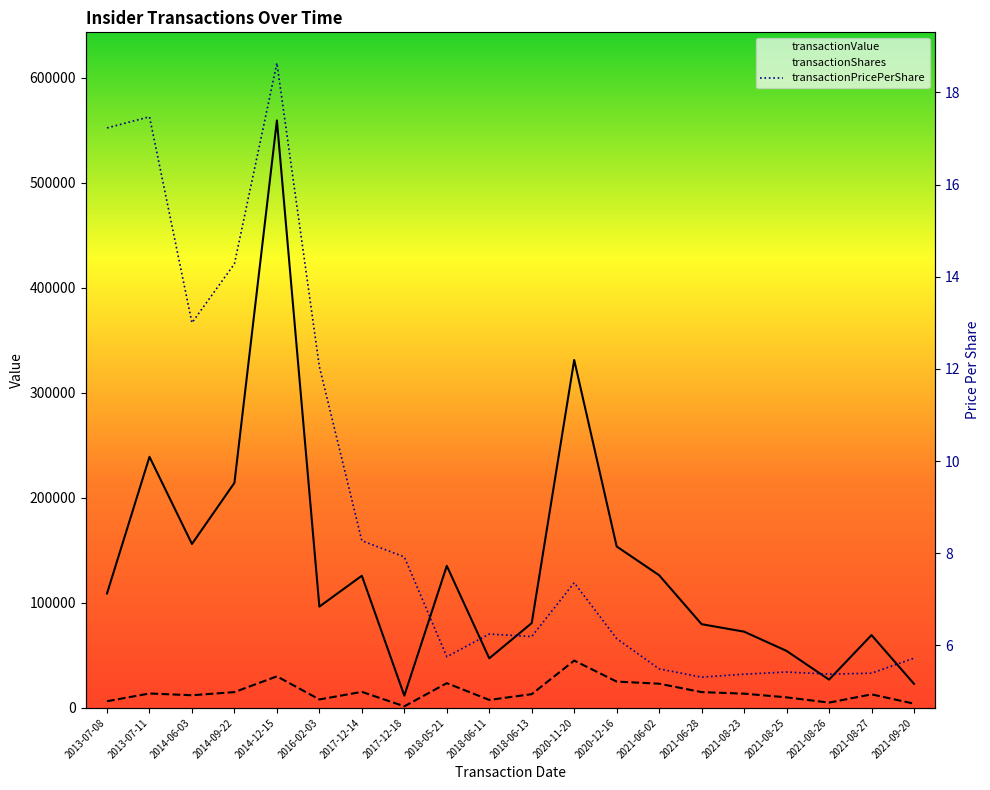

How many distinct data groups are displayed?

3